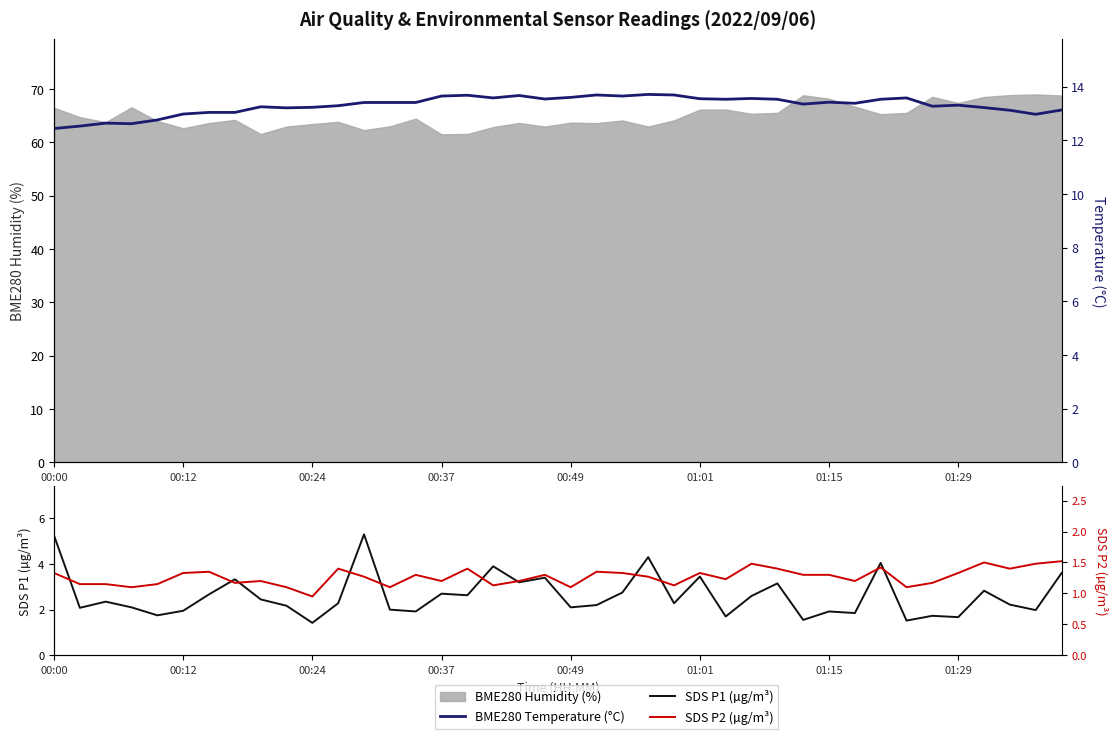

What is the total value across all series at 00:37?

17.6